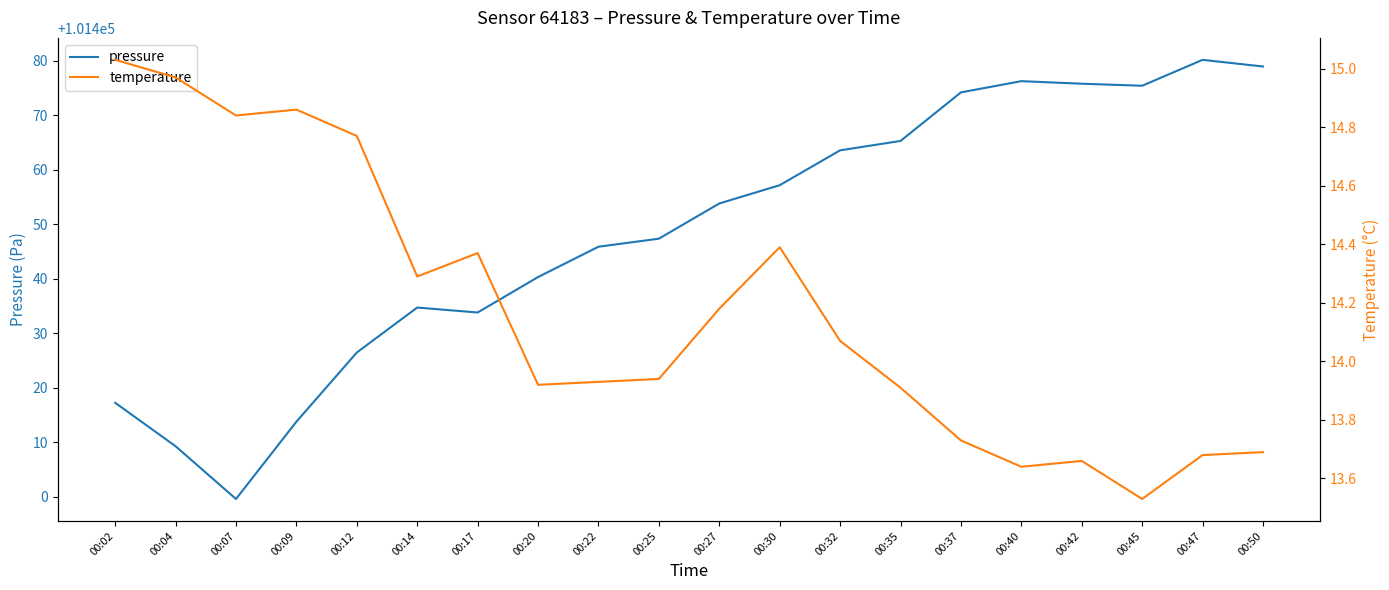

Reading left to right, what are all the values shown in this chart?

pressure: 00:02=101417.3	00:04=101409.3	00:07=101399.6	00:09=101413.8	00:12=101426.5	00:14=101434.8	00:17=101433.8	00:20=101440.3	00:22=101445.9	00:25=101447.4	00:27=101453.8	00:30=101457.2	00:32=101463.6	00:35=101465.3	00:37=101474.2	00:40=101476.3	00:42=101475.8	00:45=101475.4	00:47=101480.2	00:50=101479.0
temperature: 00:02=15.0	00:04=15.0	00:07=14.8	00:09=14.9	00:12=14.8	00:14=14.3	00:17=14.4	00:20=13.9	00:22=13.9	00:25=13.9	00:27=14.2	00:30=14.4	00:32=14.1	00:35=13.9	00:37=13.7	00:40=13.6	00:42=13.7	00:45=13.5	00:47=13.7	00:50=13.7